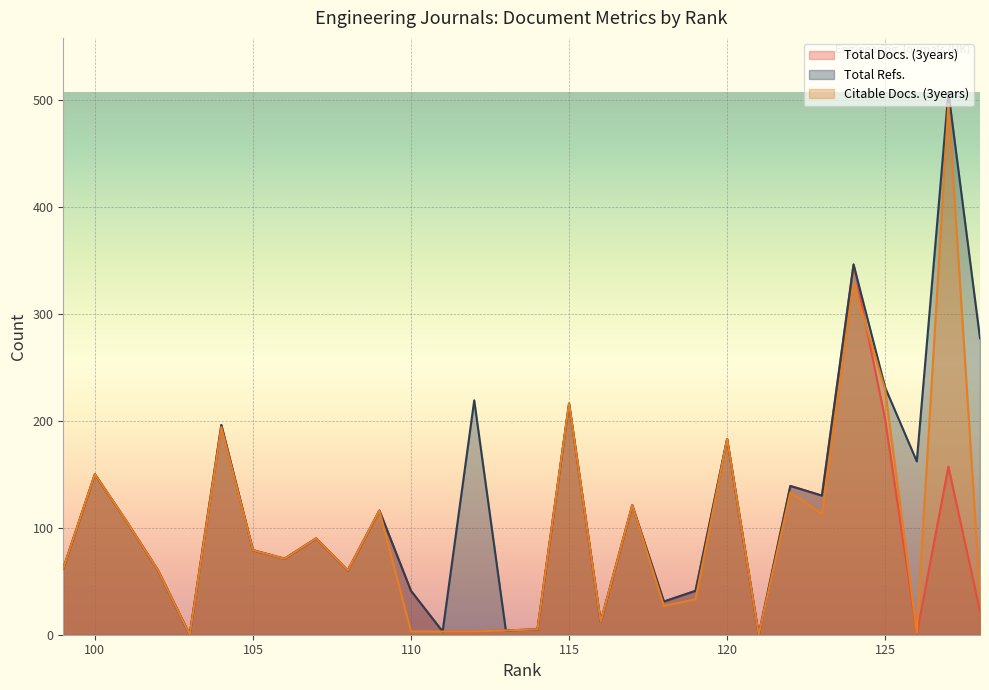

True or false: Citable Docs. (3years) and Total Refs. cross at least once.

False